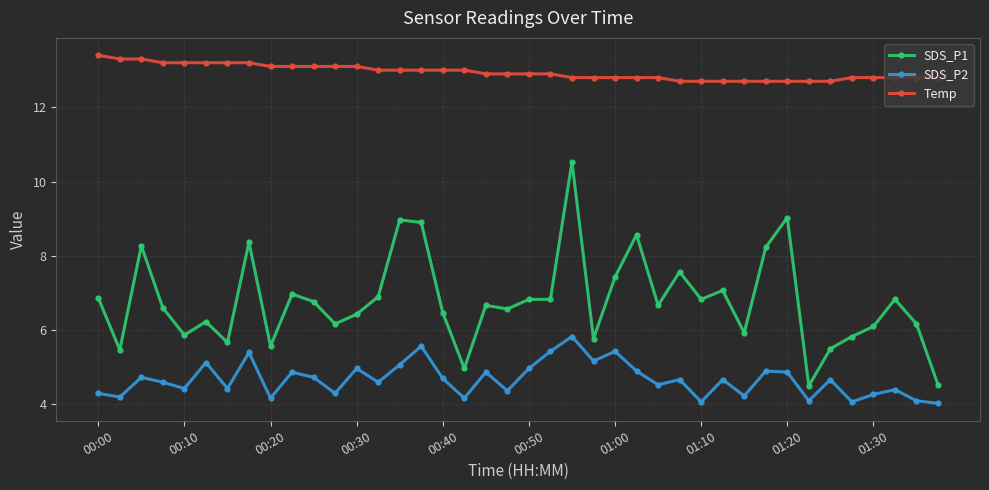

What is the greatest value displayed?

13.4